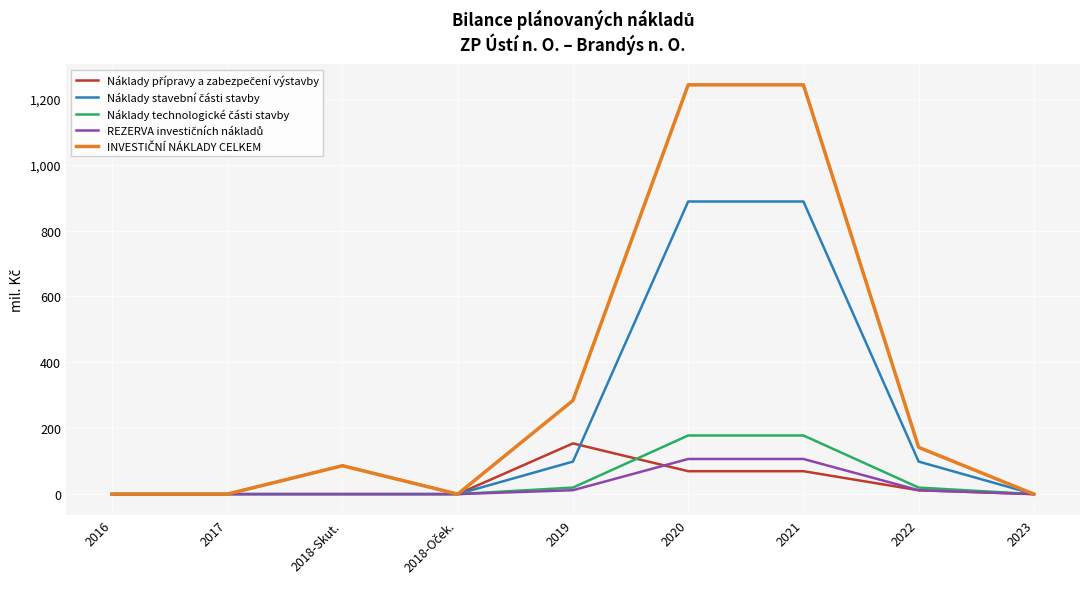

What is the total value across all series at 2020?

2484.5